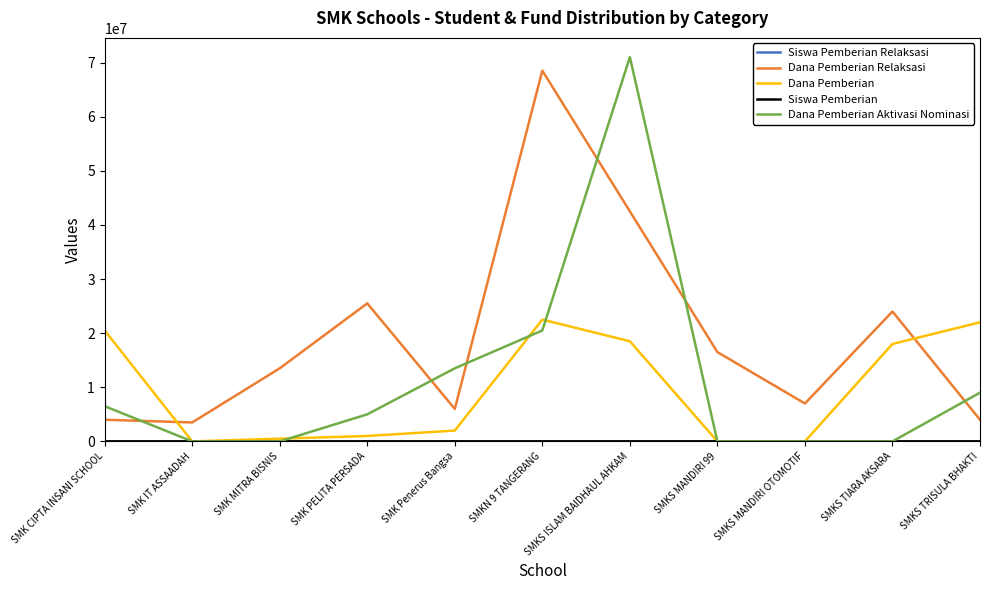

How many lines are shown in the chart?

5